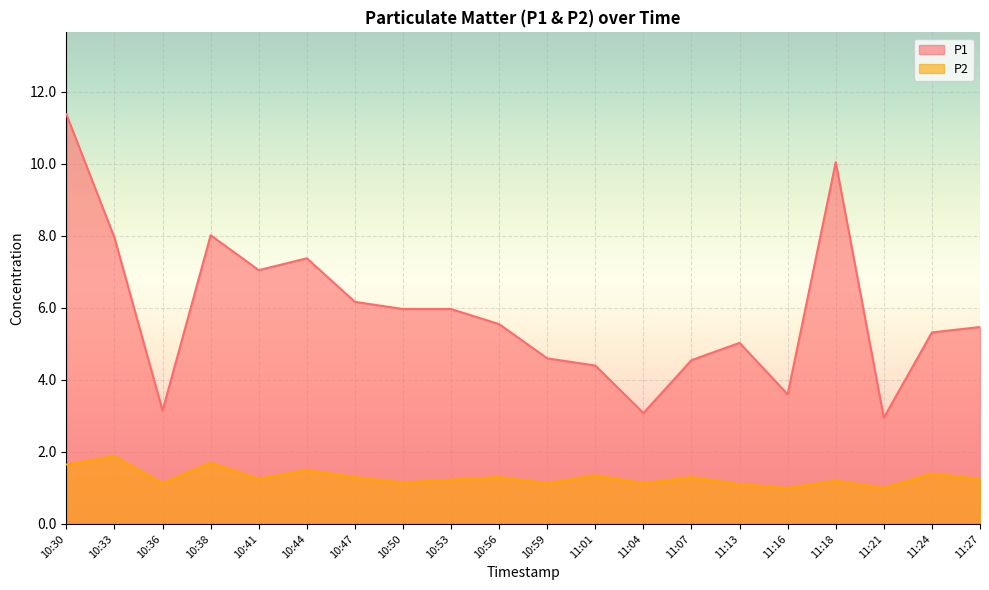

At which label does P2 reach its minimum?

11:16